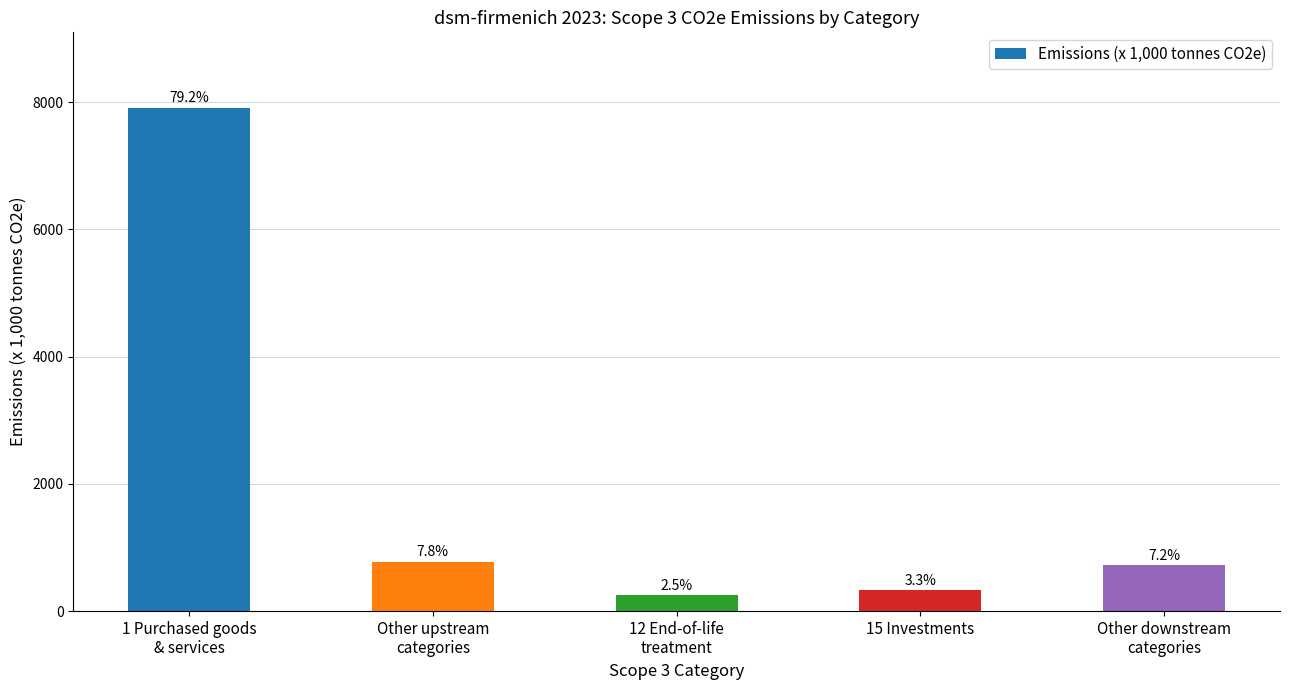

Reading left to right, what are all the values shown in this chart?

1 Purchased goods
& services=7912.5	Other upstream
categories=779.4	12 End-of-life
treatment=252.5	15 Investments=327.0	Other downstream
categories=724.3